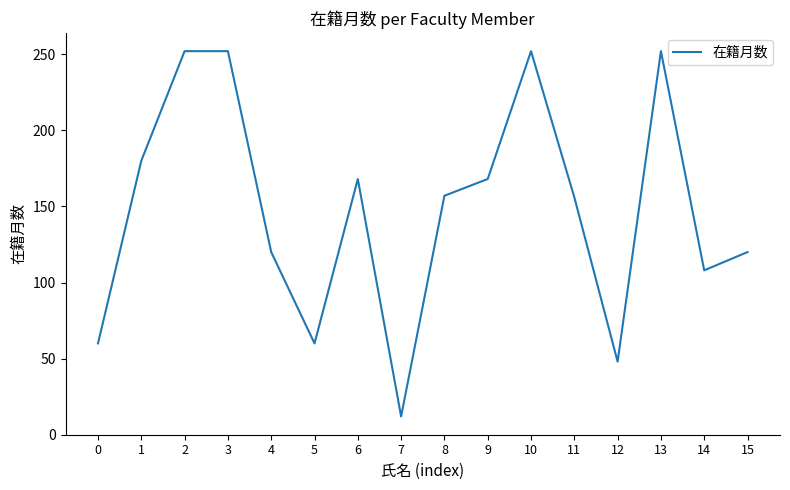

How many series are shown in this chart?

1